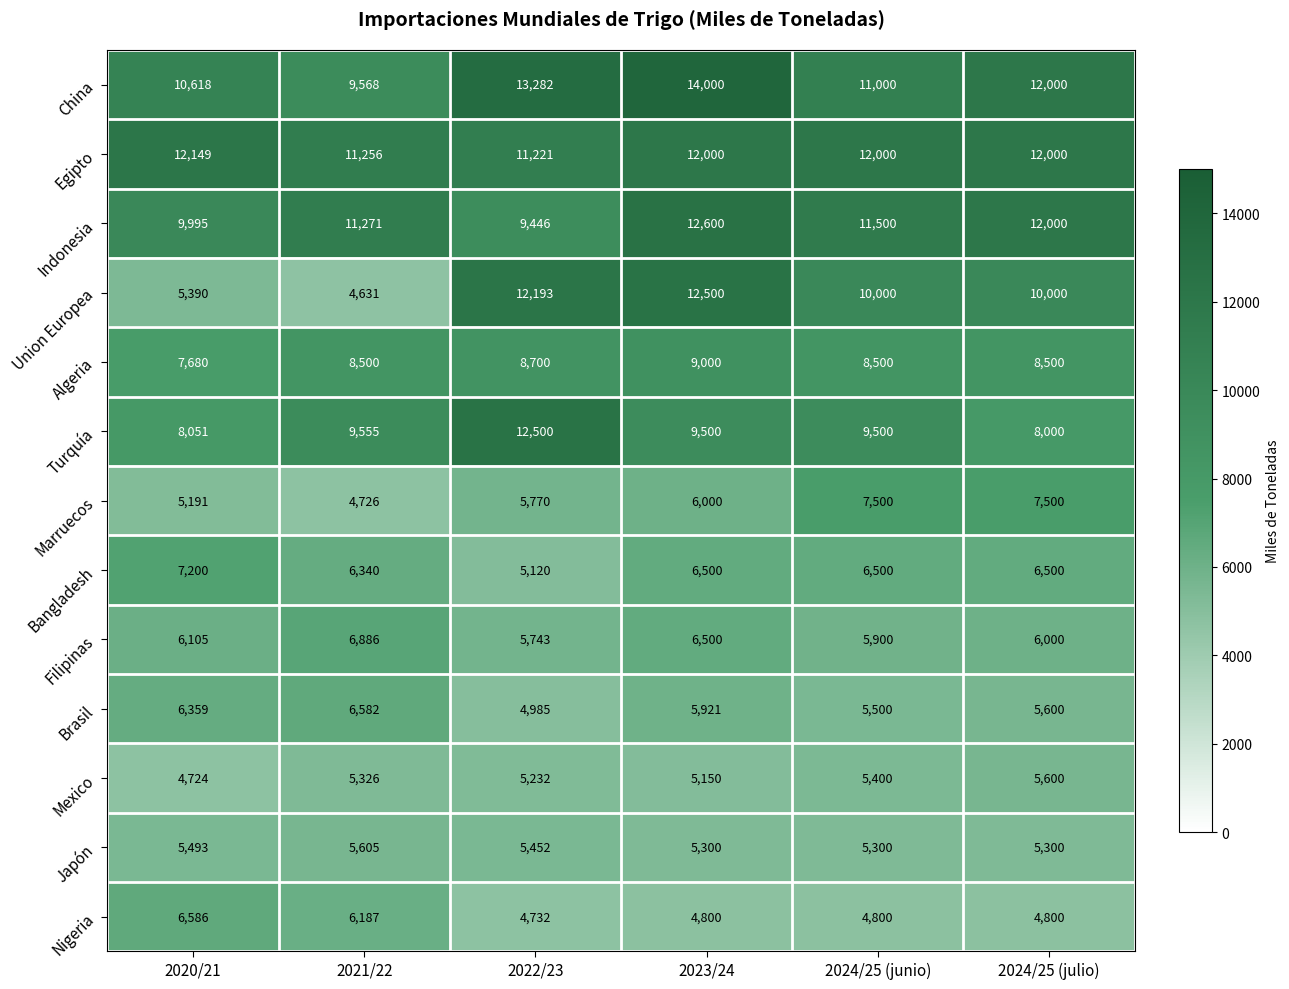

How many data points does each series have?

6